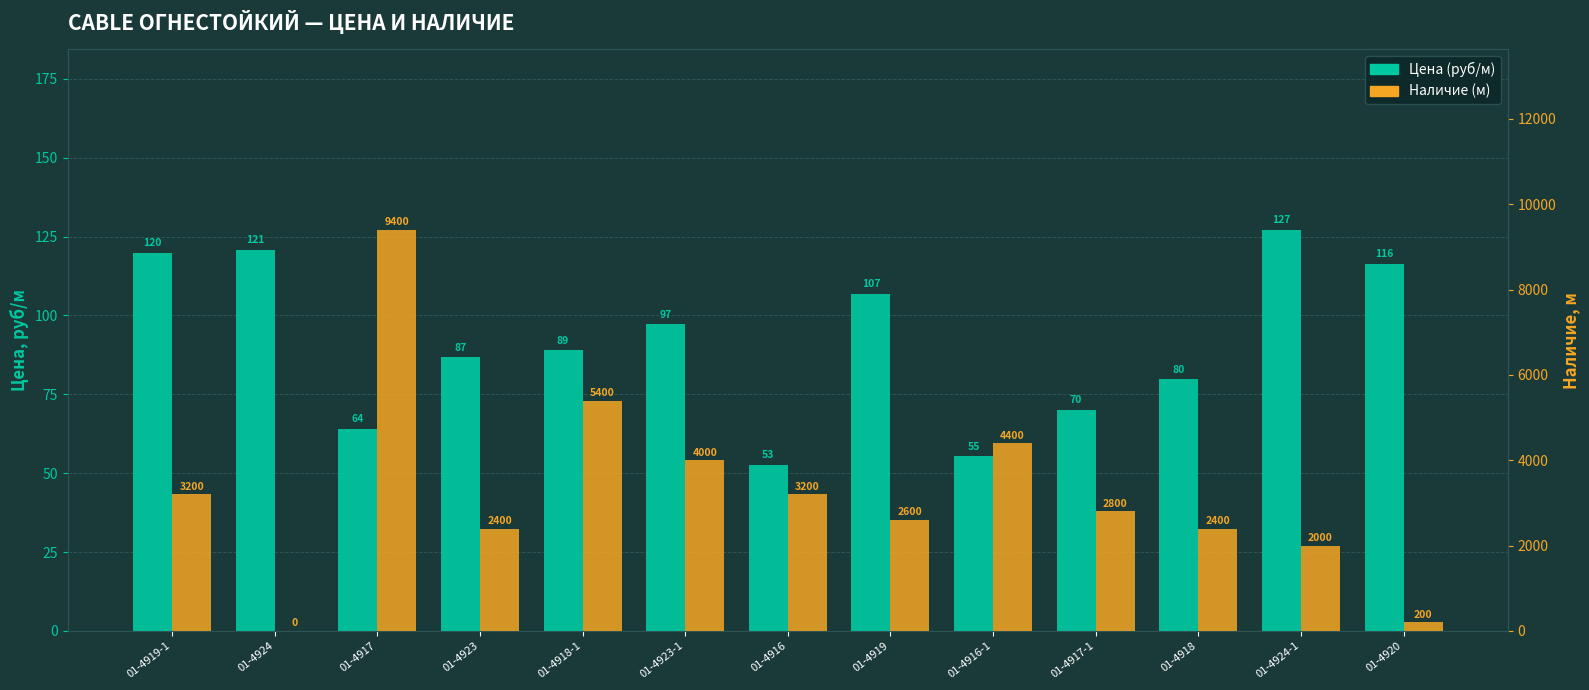

Which series changed the most between 01-4923 and 01-4919?

Наличие (м)